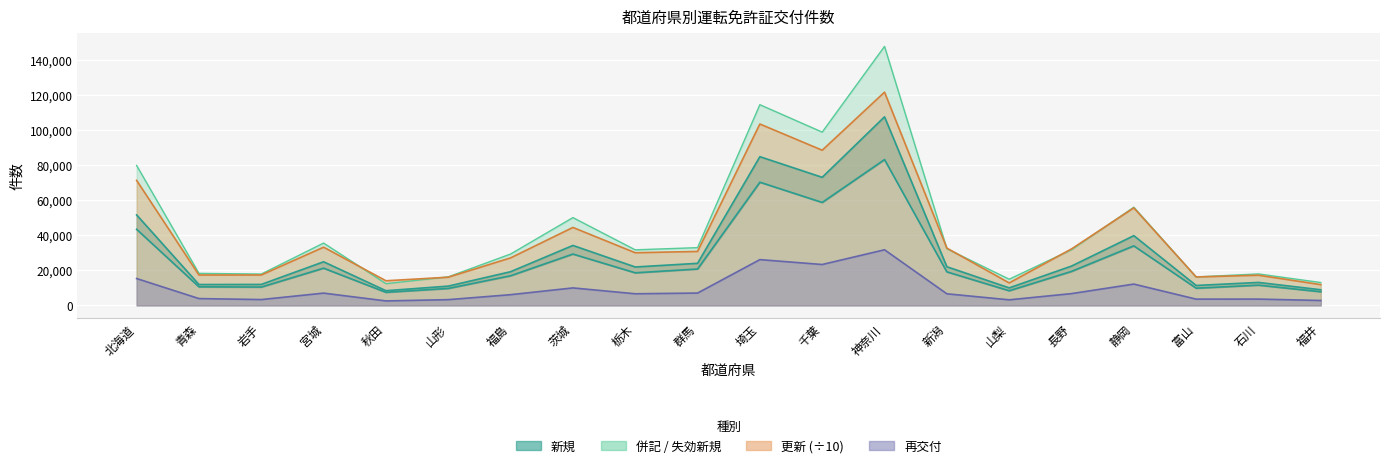

Reading left to right, extract all data points from this chart.

新規: 43388.0	10590.0	10455.0	21227.0	7464.0	9676.0	16906.0	29282.0	18582.0	20749.0	70257.0	58713.0	83165.0	19130.0	8362.0	19386.0	33948.0	9814.0	11551.0	7784.0
失効新規: 51592.0	11903.0	11955.0	24875.0	8378.0	10993.0	19208.0	34197.0	21904.0	23987.0	84814.0	73043.0	107551.0	22046.0	9979.0	22421.0	39770.0	11363.0	13095.0	8912.0
併記: 79806.0	18256.0	17875.0	35551.0	12389.0	16271.0	29288.0	50073.0	31687.0	32936.0	114471.0	98824.0	147720.0	32321.0	14931.0	31725.0	55984.0	16218.0	17942.0	13033.0
更新: 71295.4	17318.6	17336.3	33196.5	14036.1	16070.9	27089.6	44459.8	30027.3	30767.5	103446.7	88497.7	121622.4	32678.6	12812.1	32195.1	55610.0	16210.6	17205.9	11833.8
再交付: 15310.0	3882.0	3317.0	6997.0	2541.0	3273.0	6105.0	9966.0	6622.0	7027.0	26100.0	23319.0	31713.0	6608.0	3173.0	6714.0	12149.0	3568.0	3589.0	2791.0